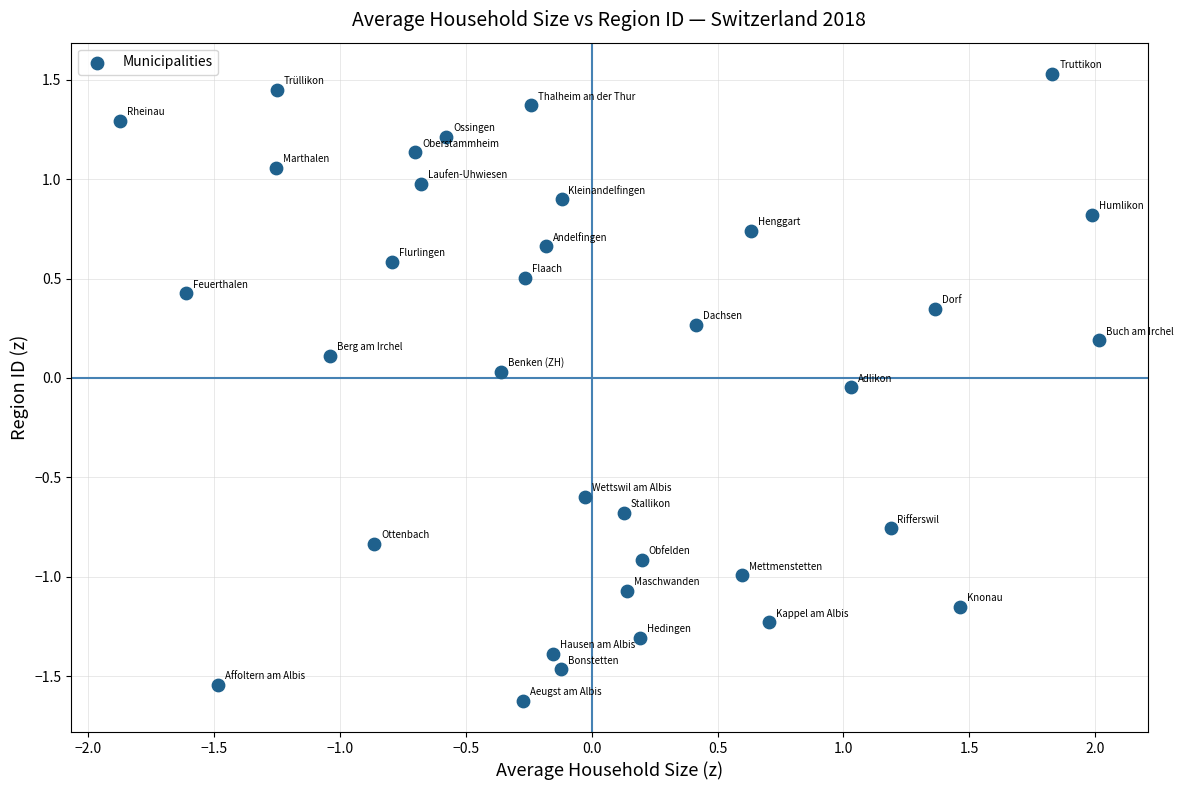

What is the range of X values (max minus min)?

3.9